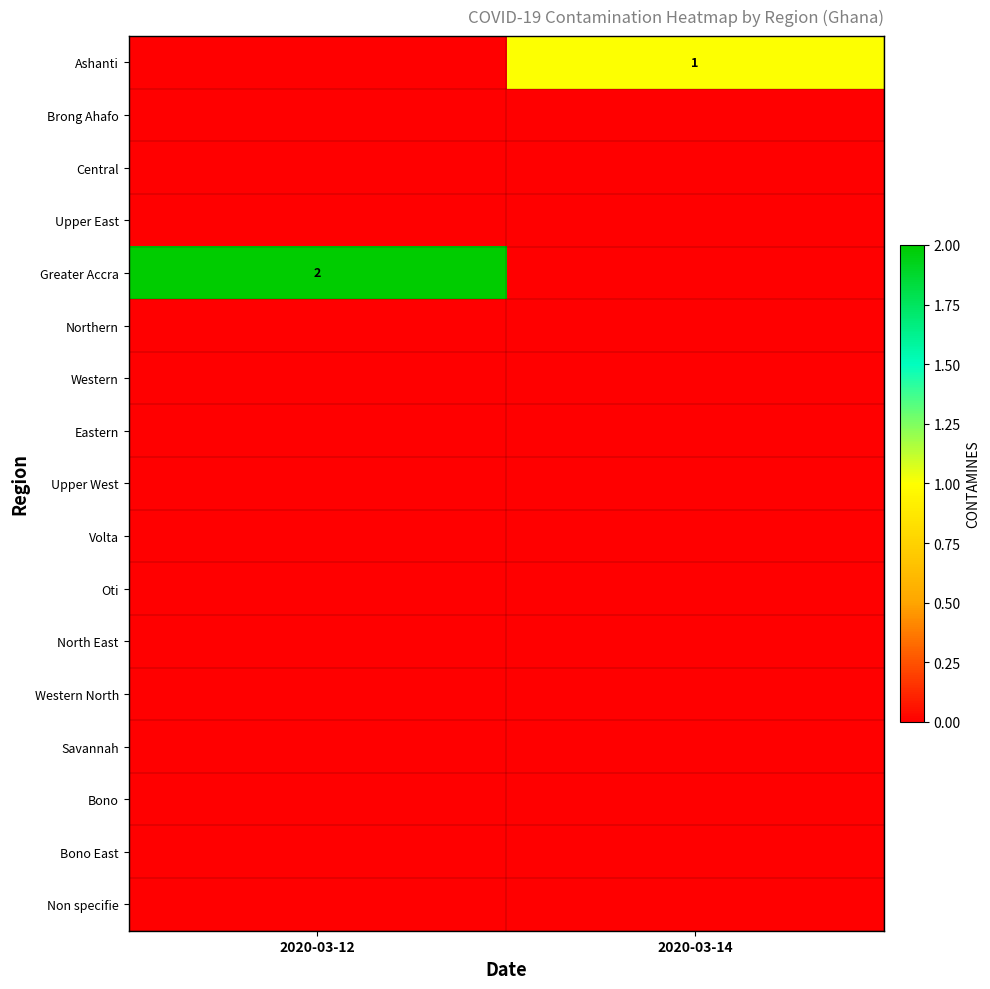

Which series has the largest range (max minus min)?

Greater Accra